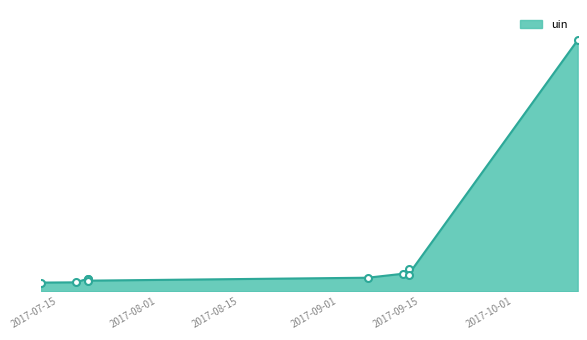

What is the difference between the values at 2017-09-13 and 2017-07-20?

1747